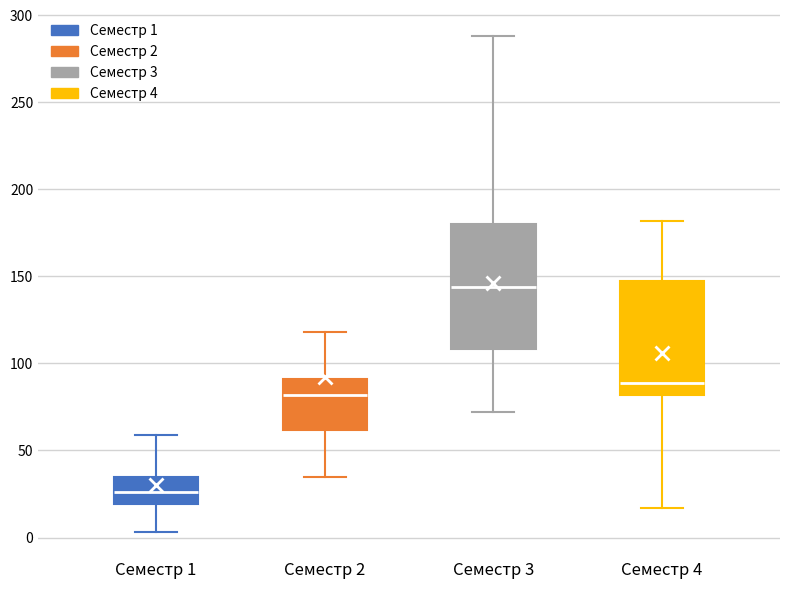

Reading left to right, read every box against the y-axis: the position of its median line, the range the box covers, and the ends of its whiskers. The values are not printed on the chart, so give them approximately, as read against the axis.

Семестр 1: median 25, box 20 to 35, whiskers 5 to 60
Семестр 2: median 80, box 60 to 90, whiskers 35 to 120
Семестр 3: median 145, box 110 to 180, whiskers 70 to 290
Семестр 4: median 90, box 80 to 145, whiskers 15 to 180